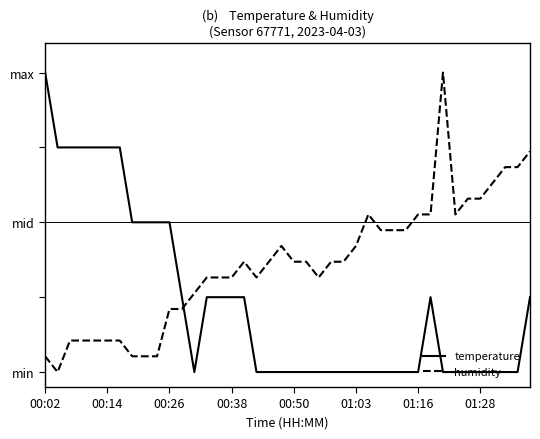

At how many categories does at least one series exceed 0?

40